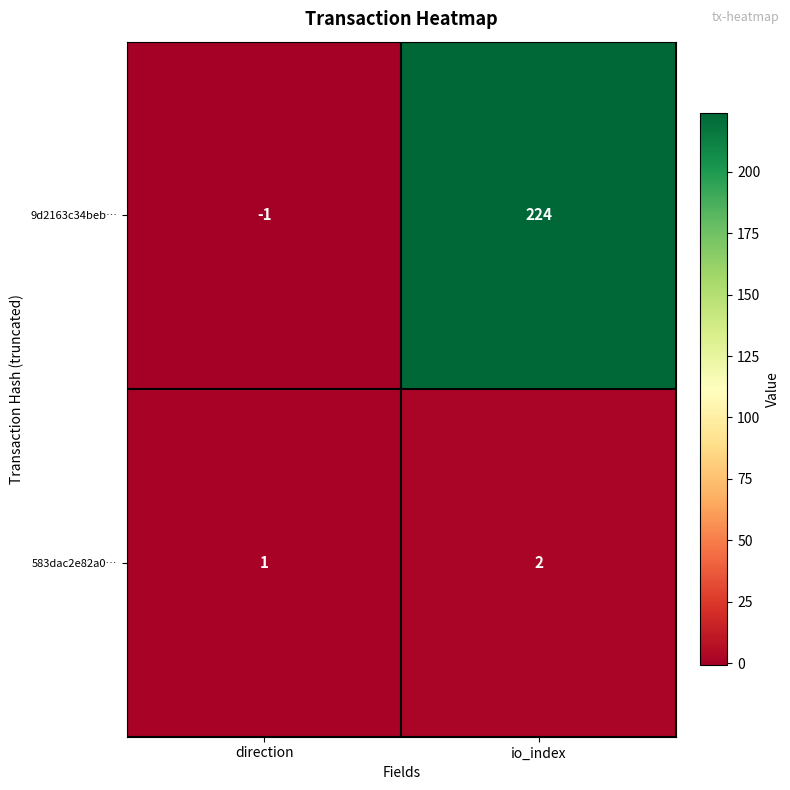

The value of 583dac2e82a0… at io_index is 3. True or false?

False